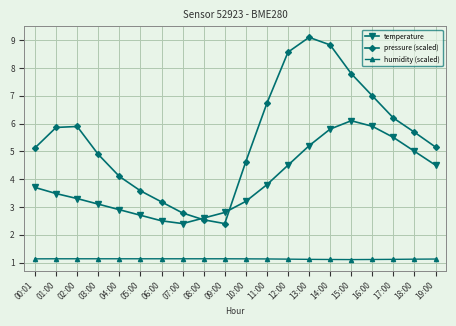

True or false: humidity (scaled) and temperature intersect in this chart.

False